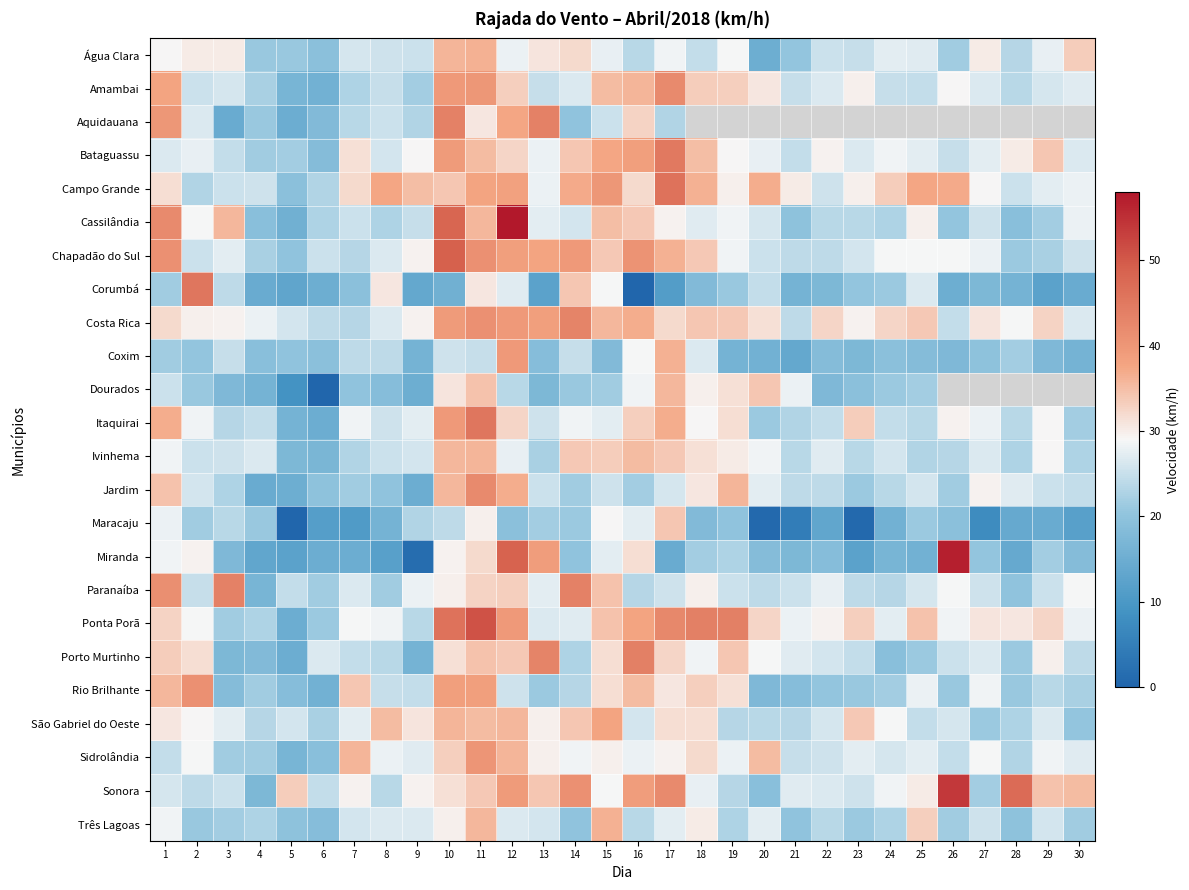

What is the difference between the highest and lowest values at 9?

33.5